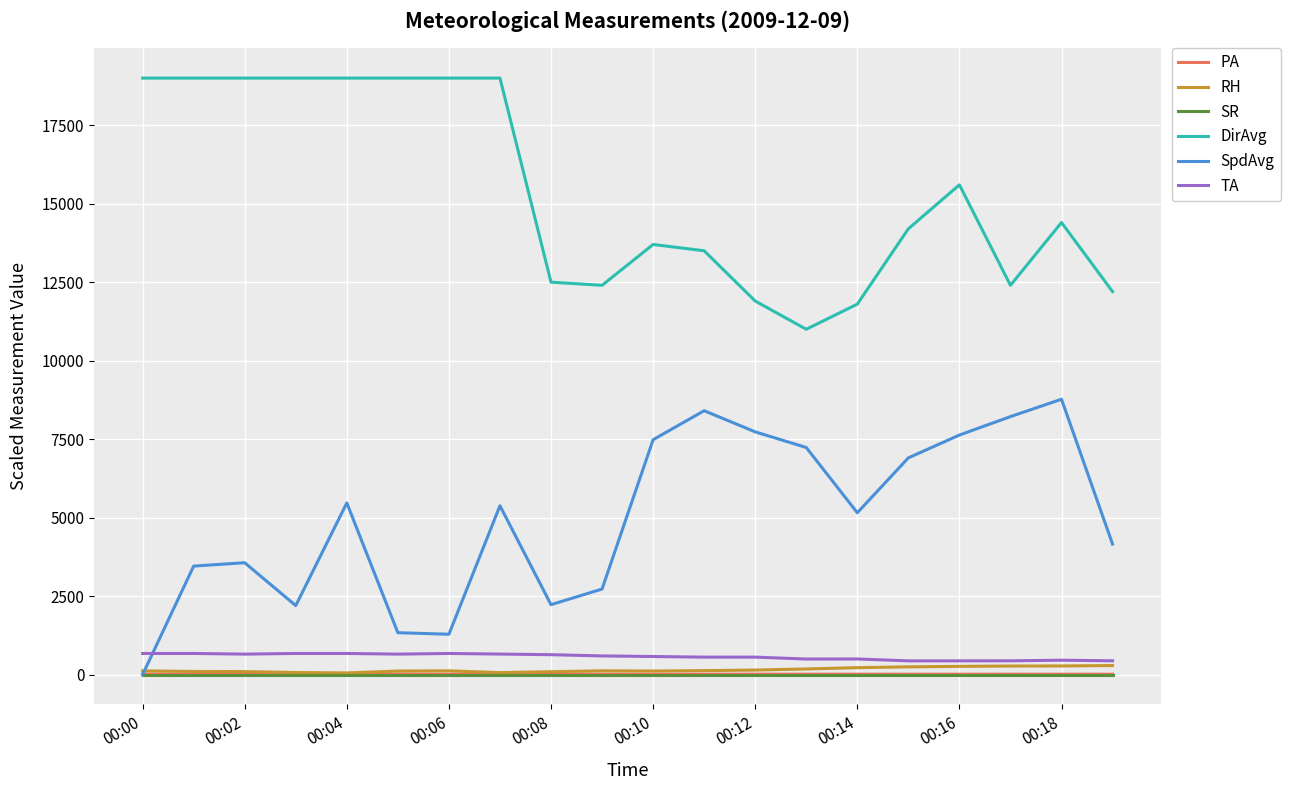

What is the maximum value shown in the chart?

19000.0